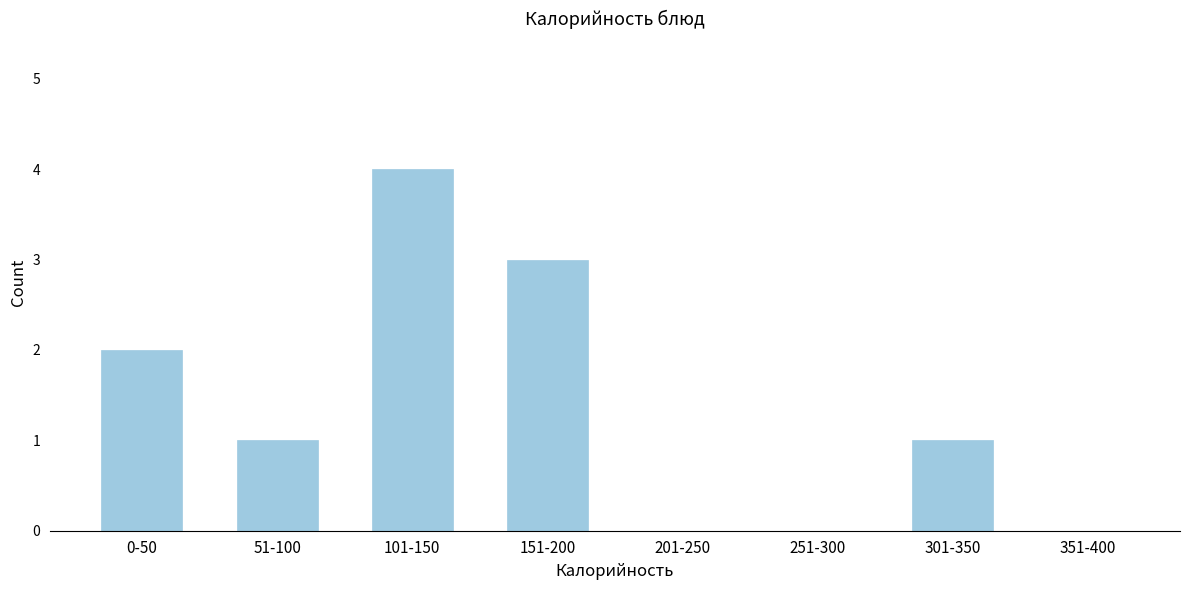

Reading left to right, transcribe all the data shown in this chart.

0-50=2	51-100=1	101-150=4	151-200=3	201-250=0	251-300=0	301-350=1	351-400=0